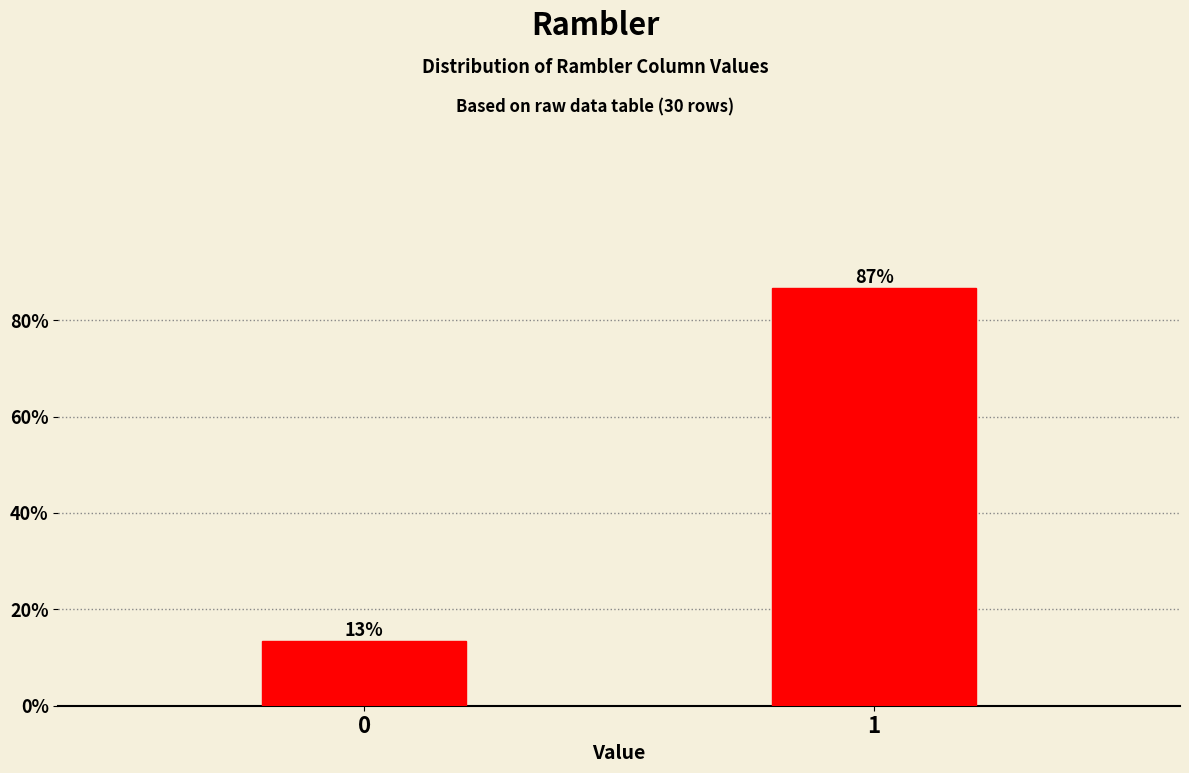

Rank the categories by value from lowest to highest.

0, 1